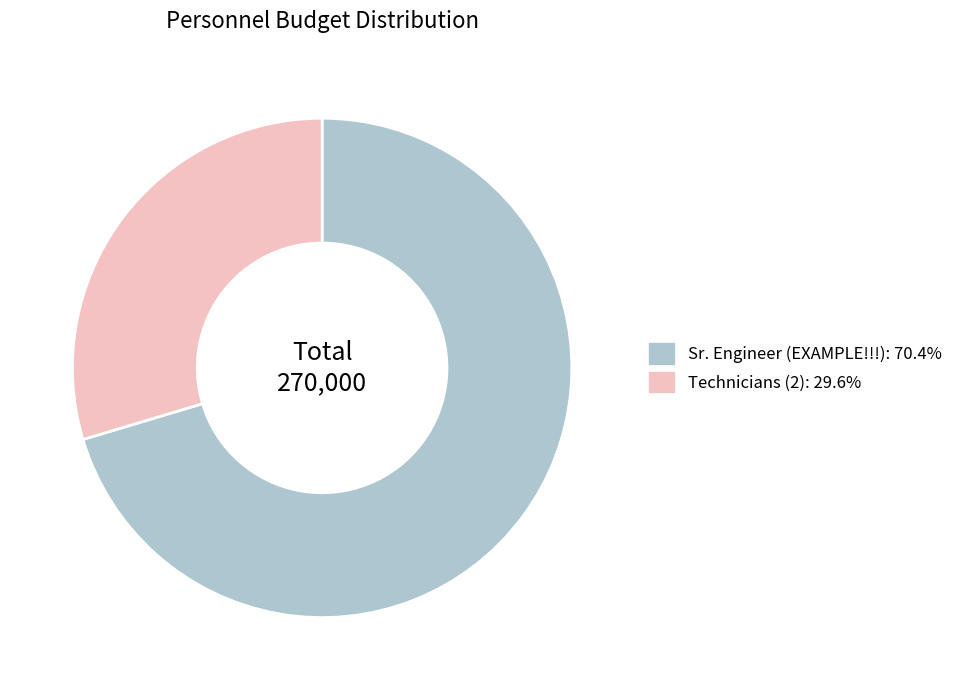

Rank the categories by value from lowest to highest.

Technicians (2), Sr. Engineer (EXAMPLE!!!)